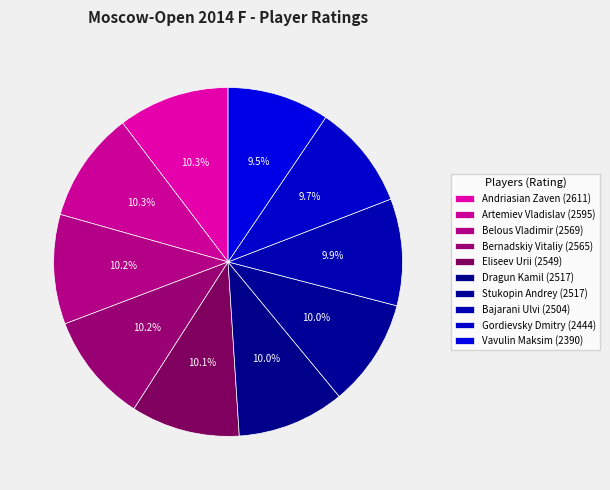

Is there a majority slice in this chart?

No